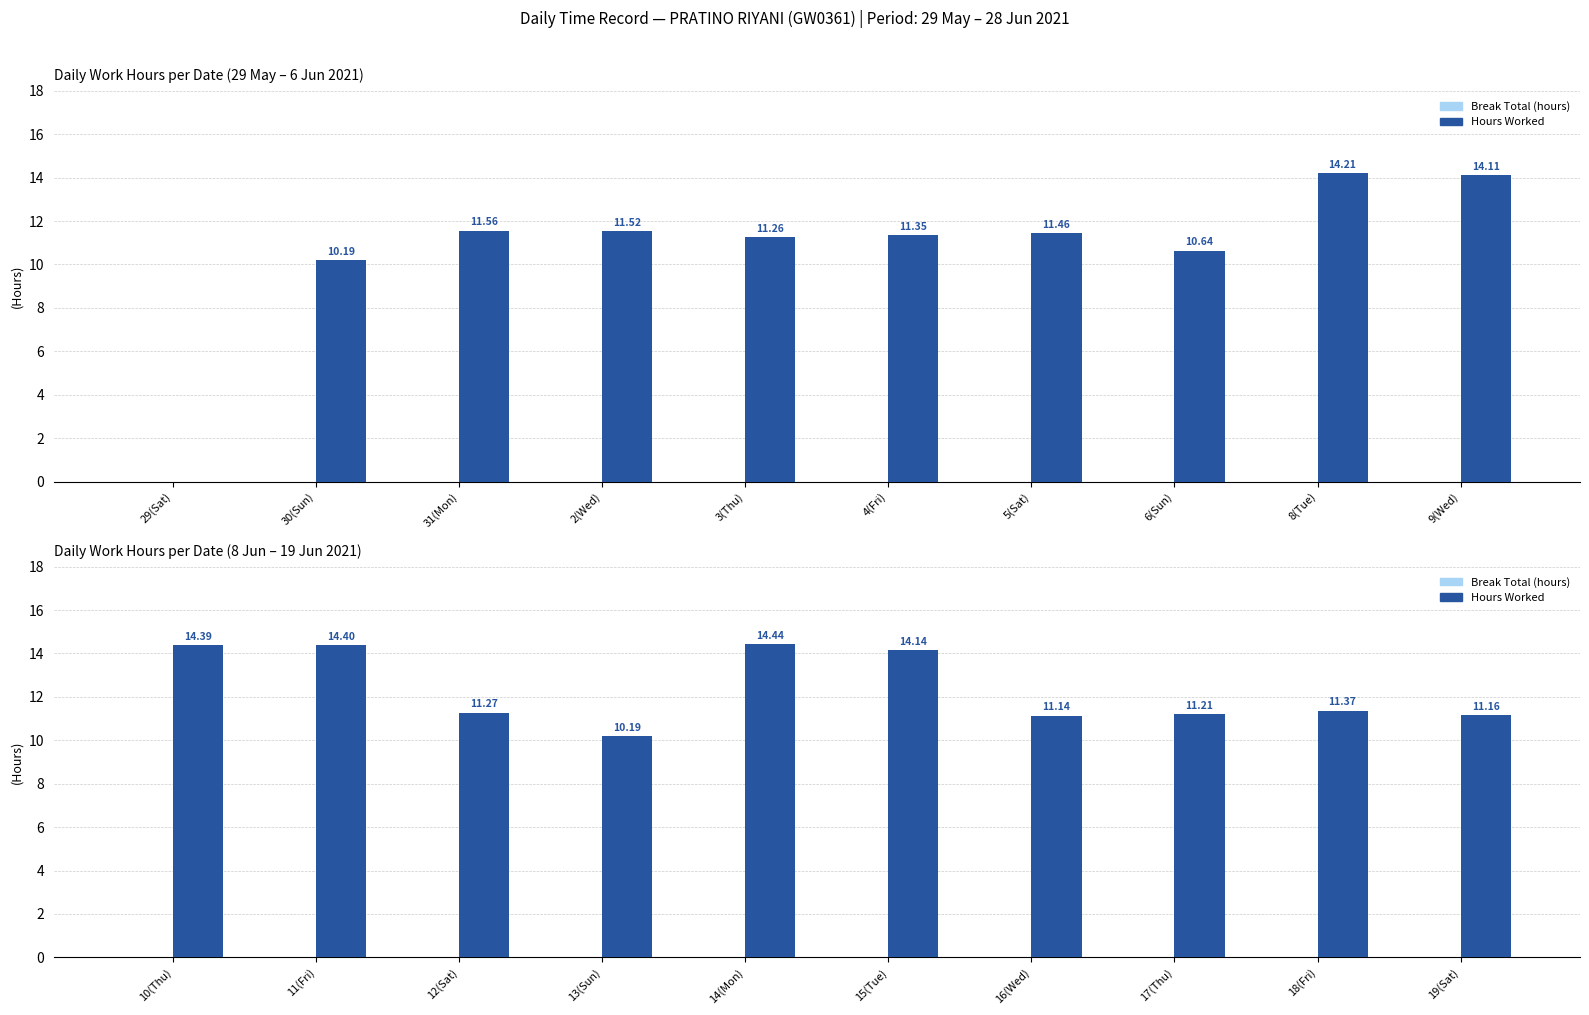

What is the value of the Hours Worked bar at the 10th from the left?

11.2